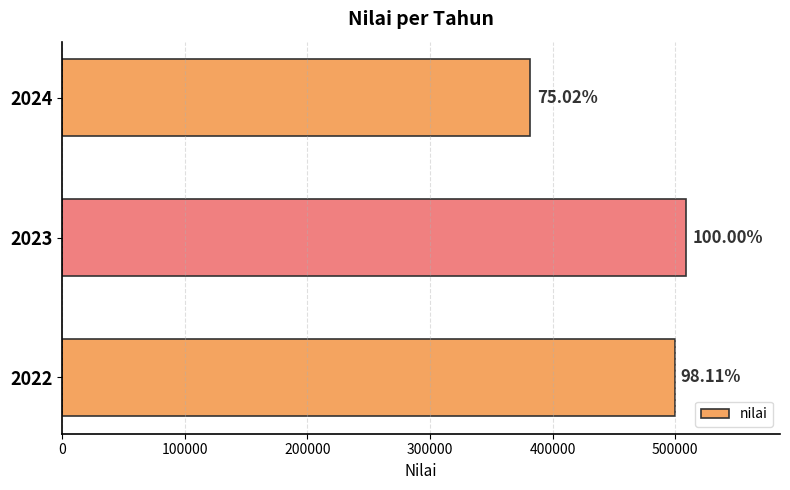

Does the chart contain any negative values?

No